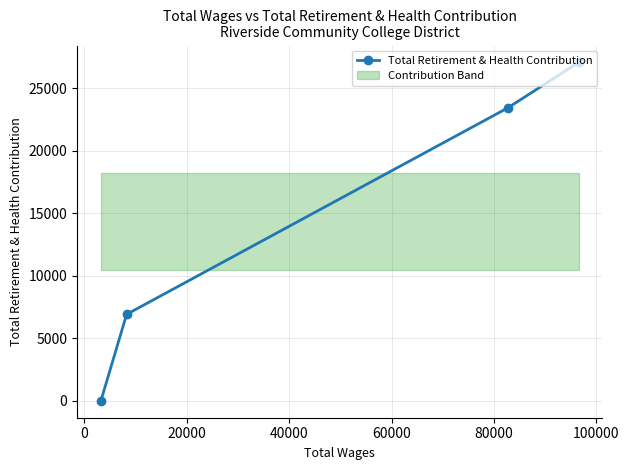

How many categories are shown in the chart?

4